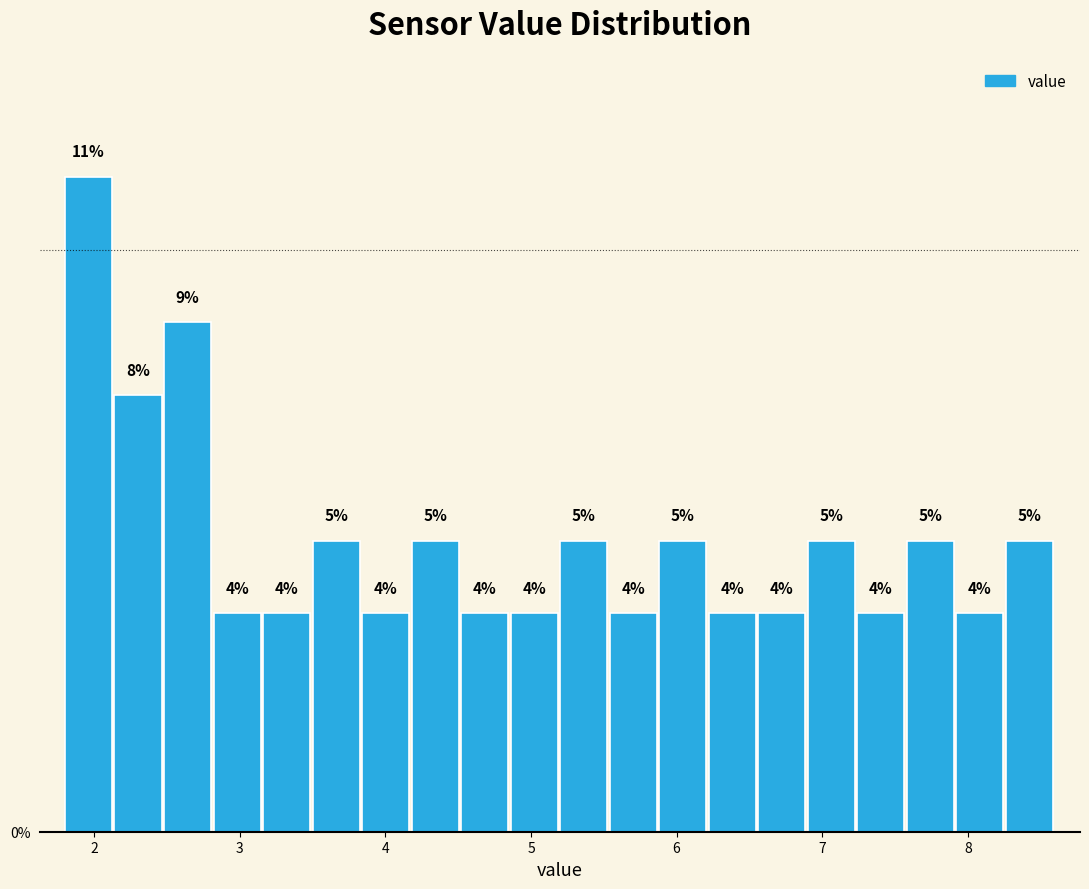

Around what value on the x-axis is the tallest bar? Give the approximate position of its centre, as read against the axis.

2.0